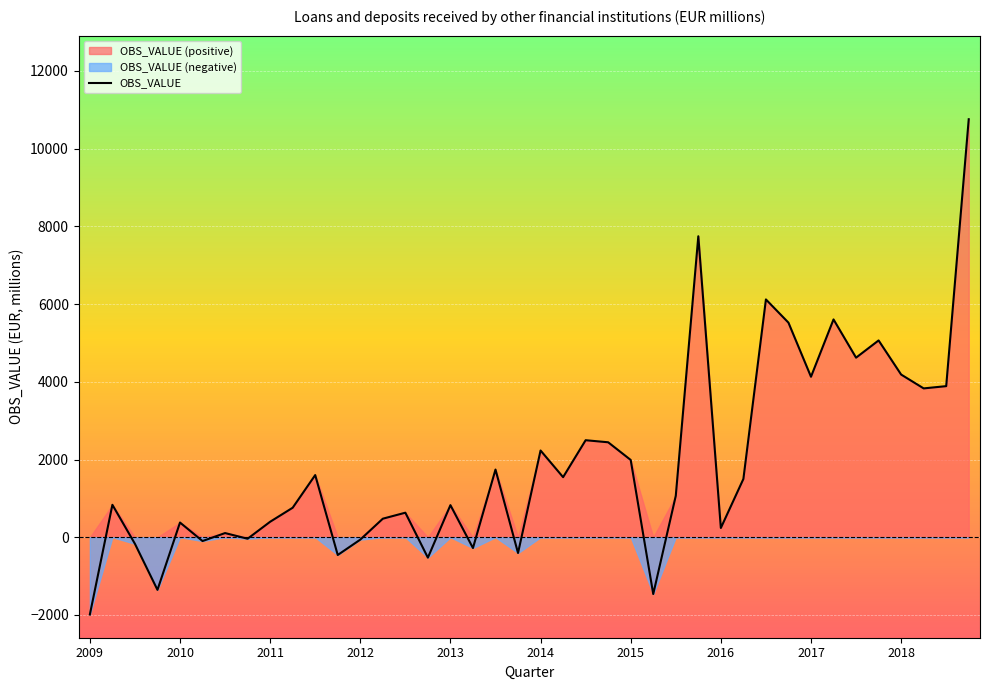

Is it true that OBS_VALUE equals 825.7 at 2013?

True